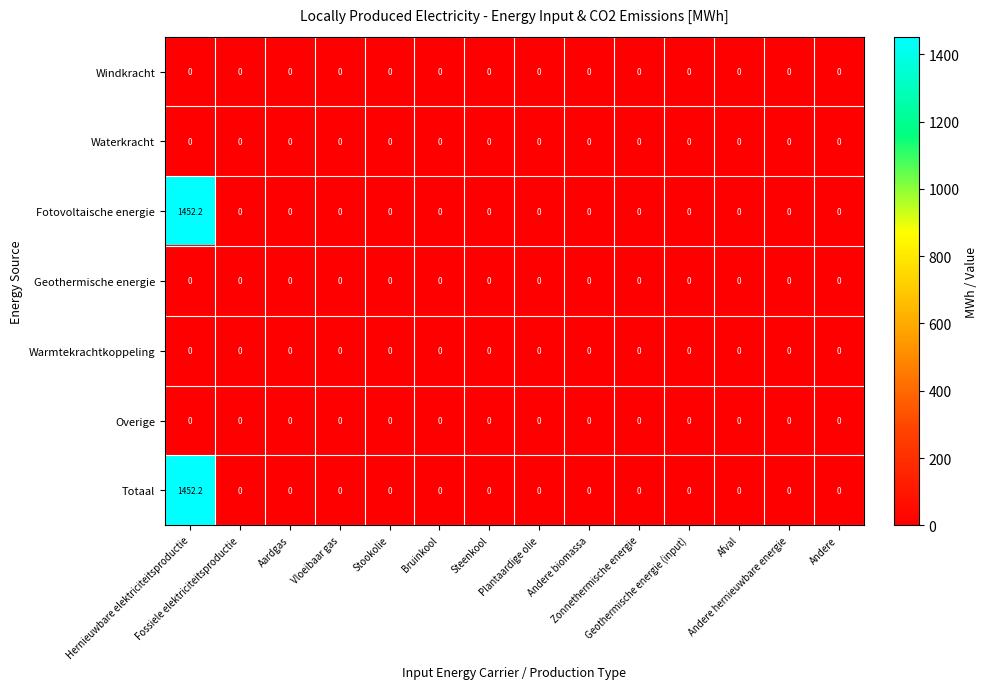

How many categories are shown in the chart?

14